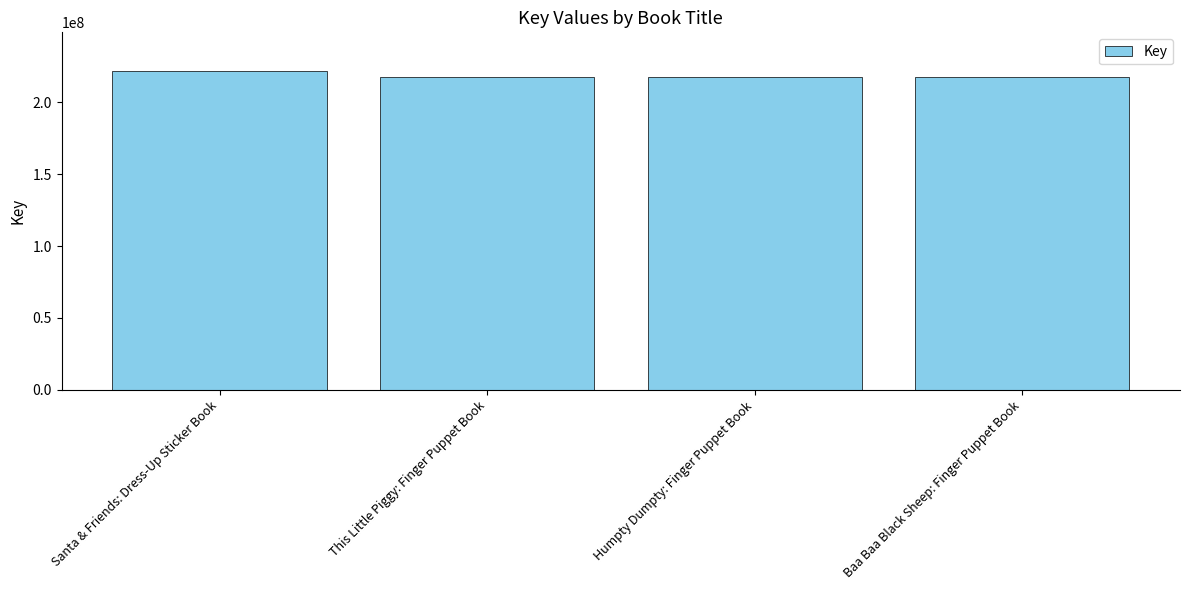

The chart shows a value of 222046634 at Santa & Friends: Dress-Up Sticker Book. True or false?

True